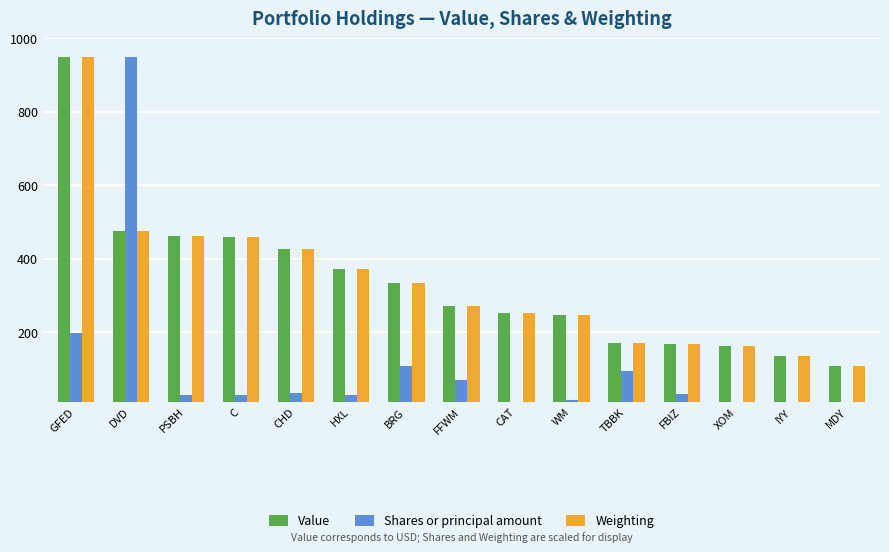

Which category has the highest value in the Value series?

GFED